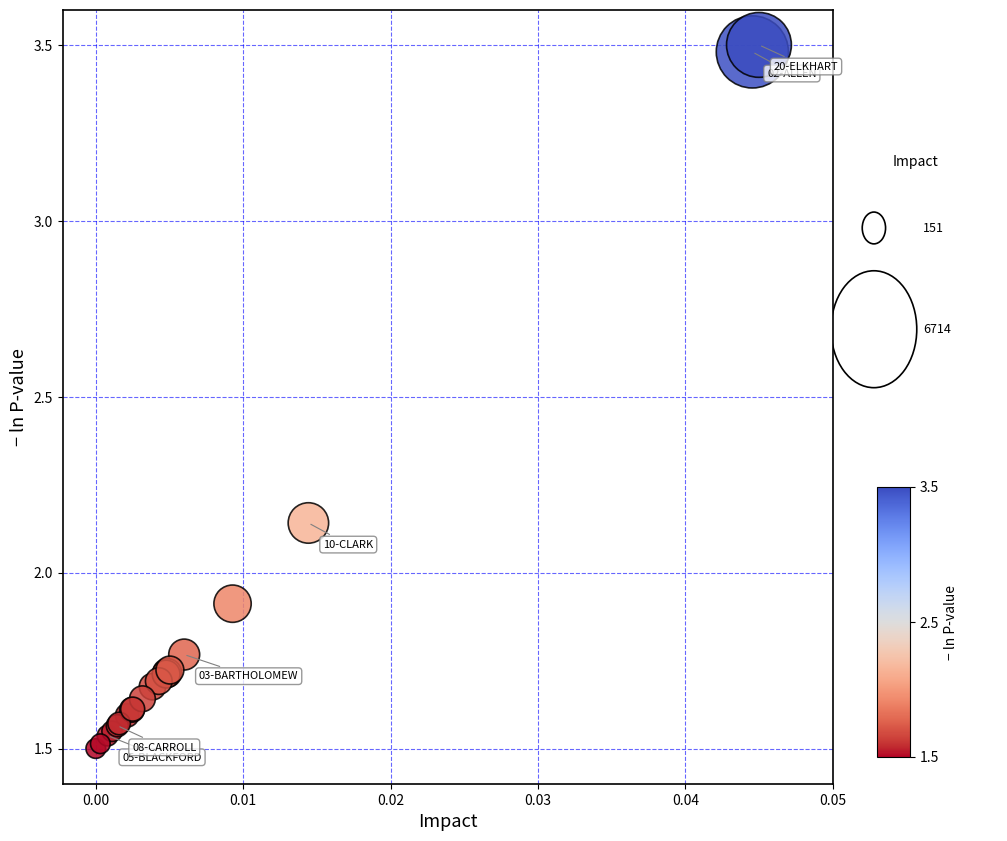

What Y value in the scatter plot is closest to 2?

1.9